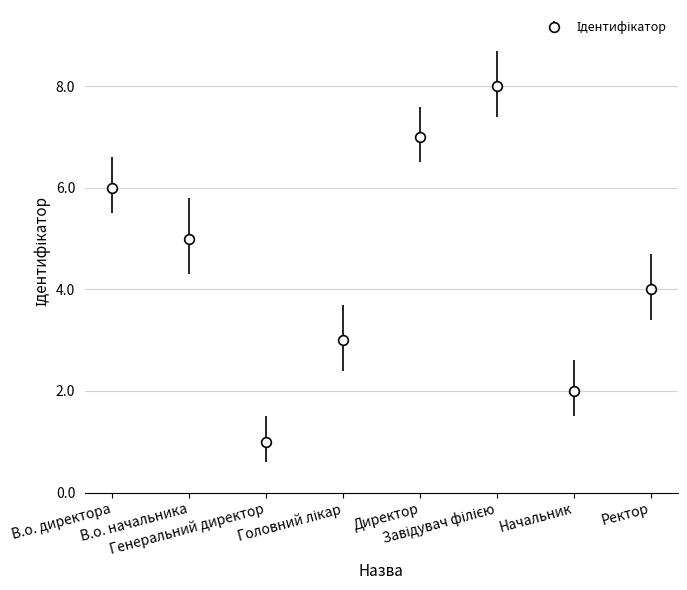

What is the difference between the maximum and minimum values?

7